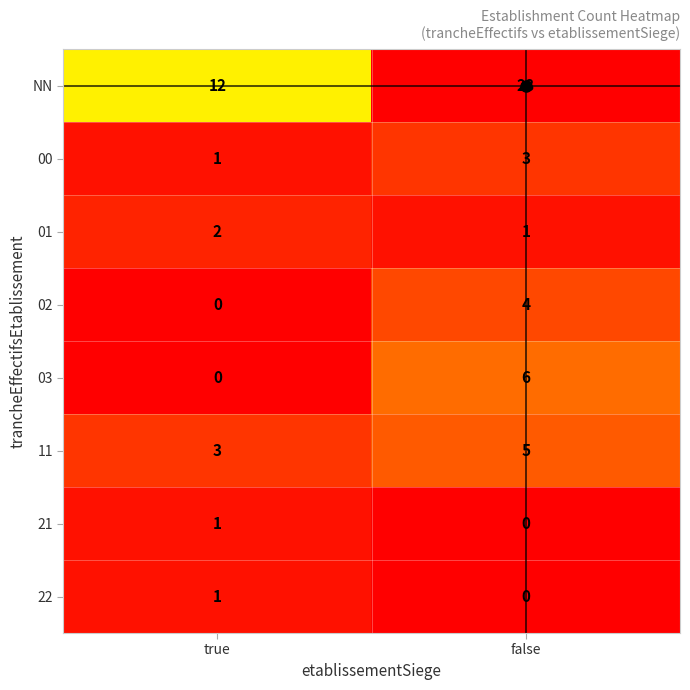

Which label corresponds to the largest value in the chart?

false